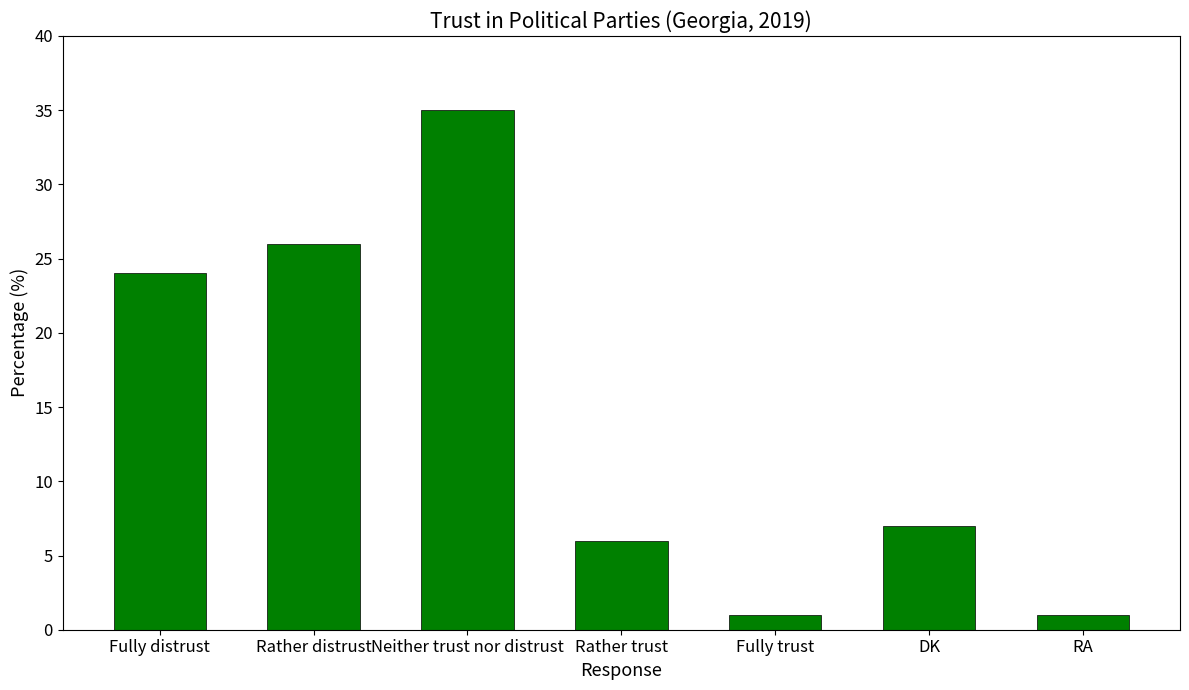

Reading left to right, extract all data points from this chart.

Fully distrust=24	Rather distrust=26	Neither trust nor distrust=35	Rather trust=6	Fully trust=1	DK=7	RA=1